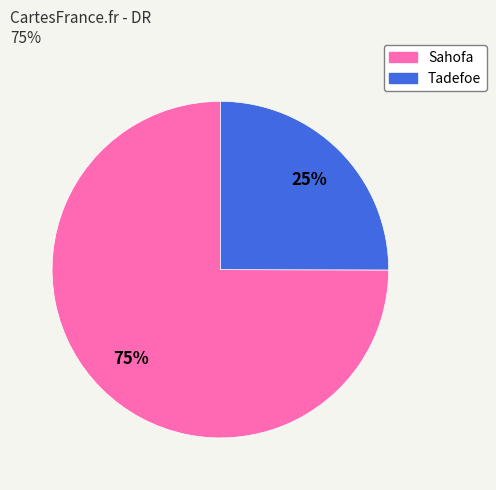

To the nearest percent, what percentage of the pie is Sahofa?

75%